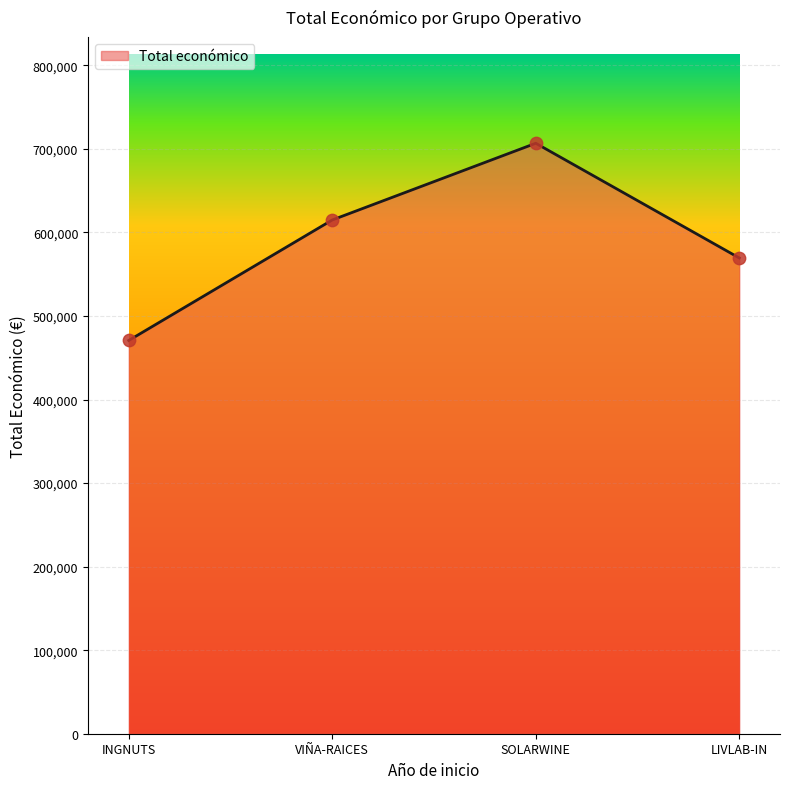

What is the change in value from SOLARWINE to LIVLAB-IN?

-137281